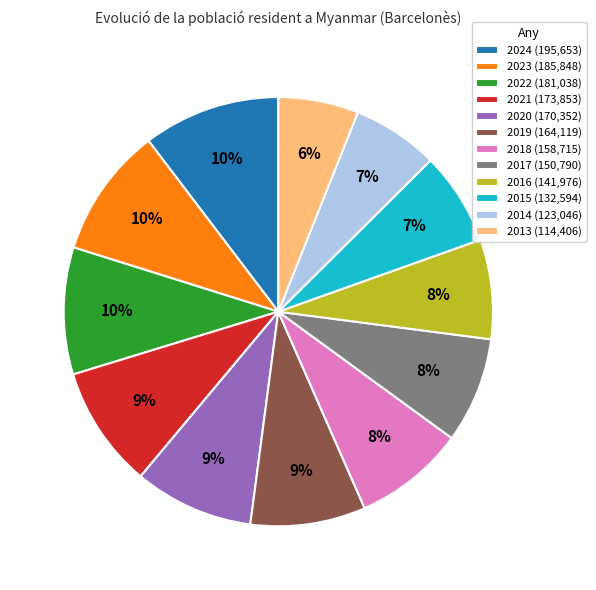

True or false: 2015 accounts for 1% of the total.

False